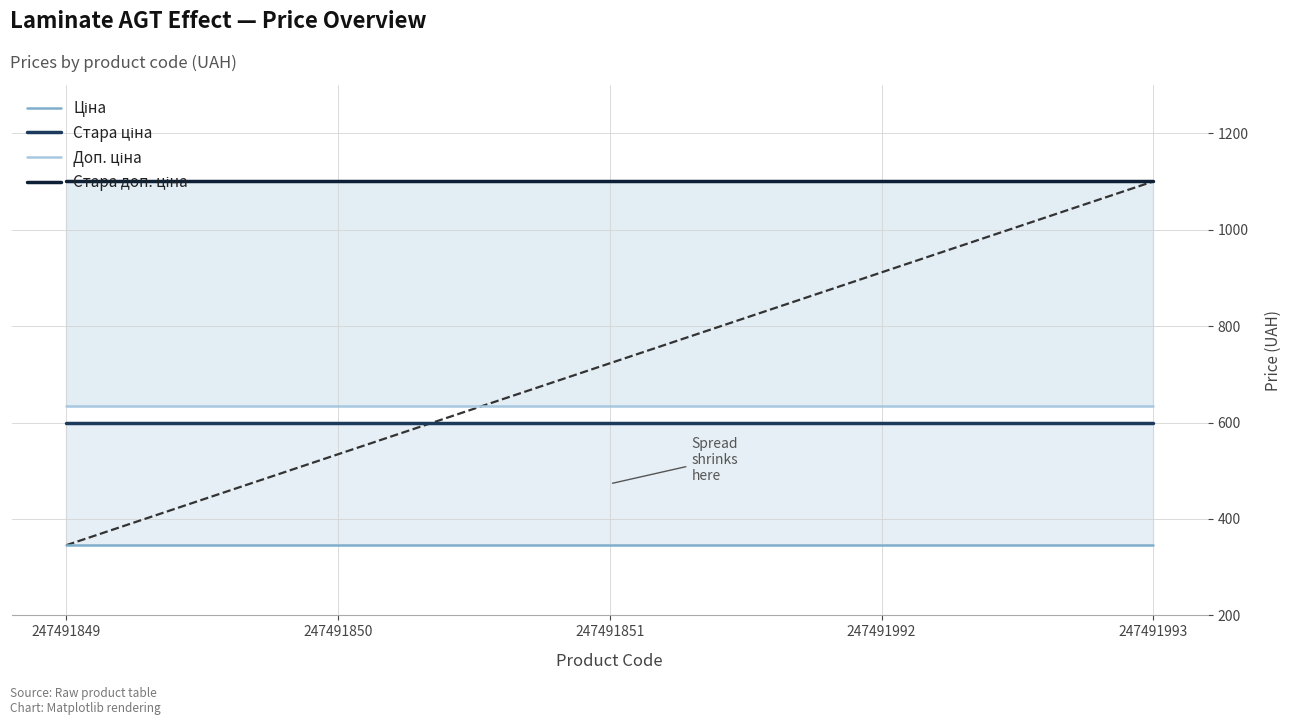

What is the lowest value of the Стара ціна series?

599.9